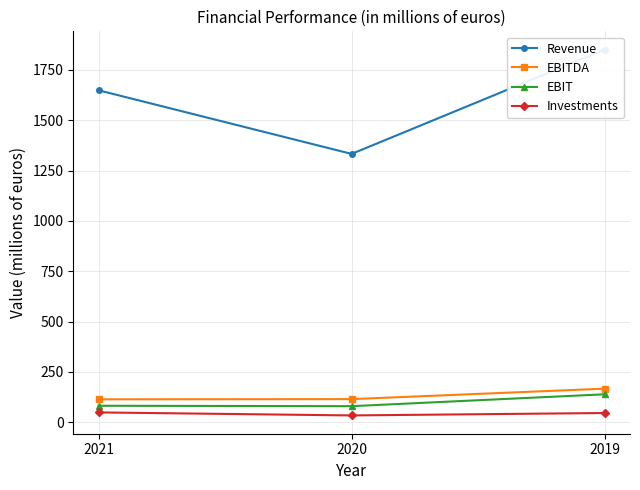

Rank the categories by Investments value from lowest to highest.

2020, 2019, 2021